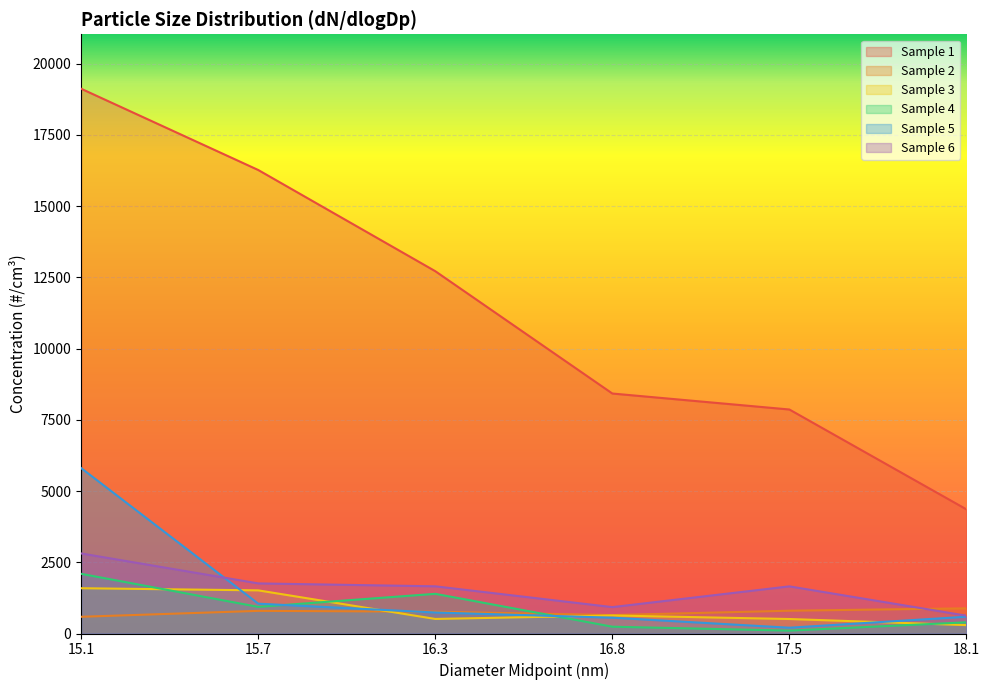

Count the number of data series in this chart.

6